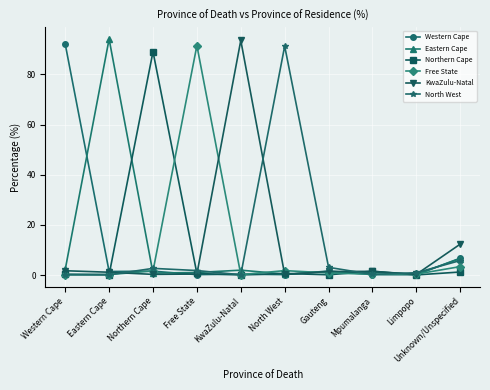

Where is North West nearest to the value 45?

Unknown/Unspecified